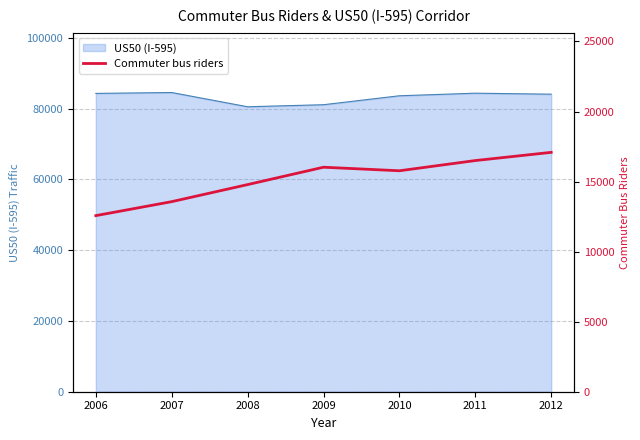

Does the chart have visible grid lines?

Yes